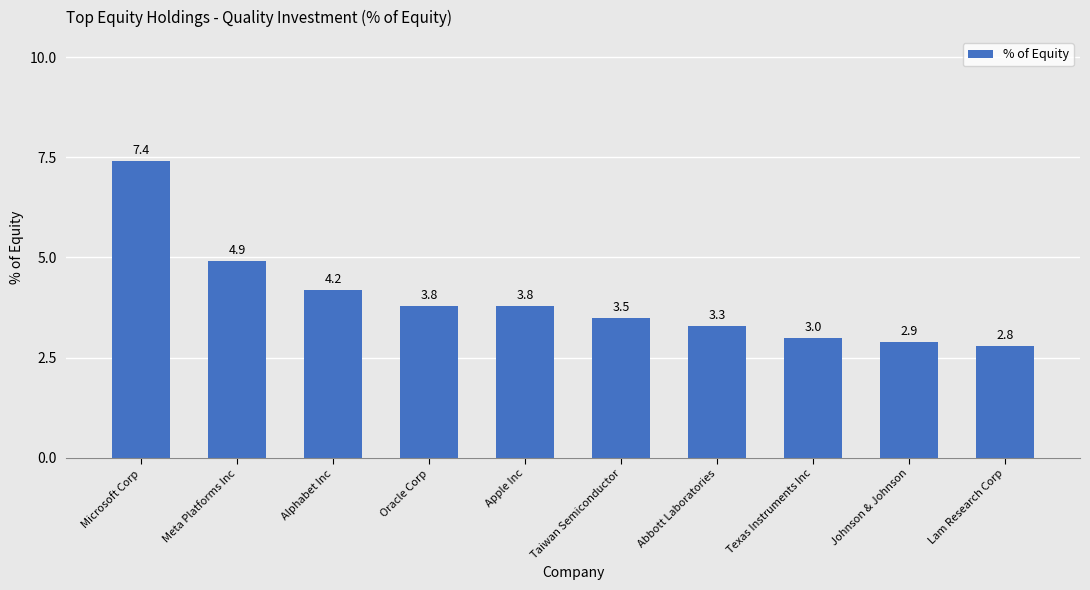

Reading right to left, transcribe all the data shown in this chart.

Lam Research Corp=2.8	Johnson & Johnson=2.9	Texas Instruments Inc=3.0	Abbott Laboratories=3.3	Taiwan Semiconductor=3.5	Apple Inc=3.8	Oracle Corp=3.8	Alphabet Inc=4.2	Meta Platforms Inc=4.9	Microsoft Corp=7.4